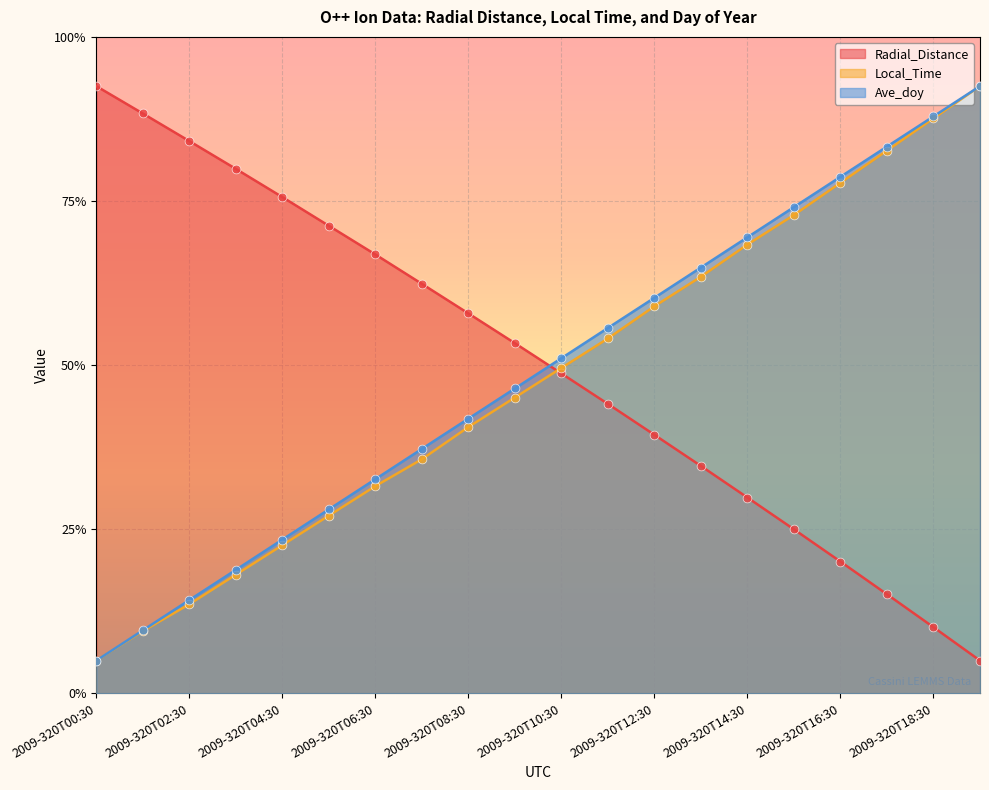

At which category is the sum across all series the highest?

2009-320T19:30